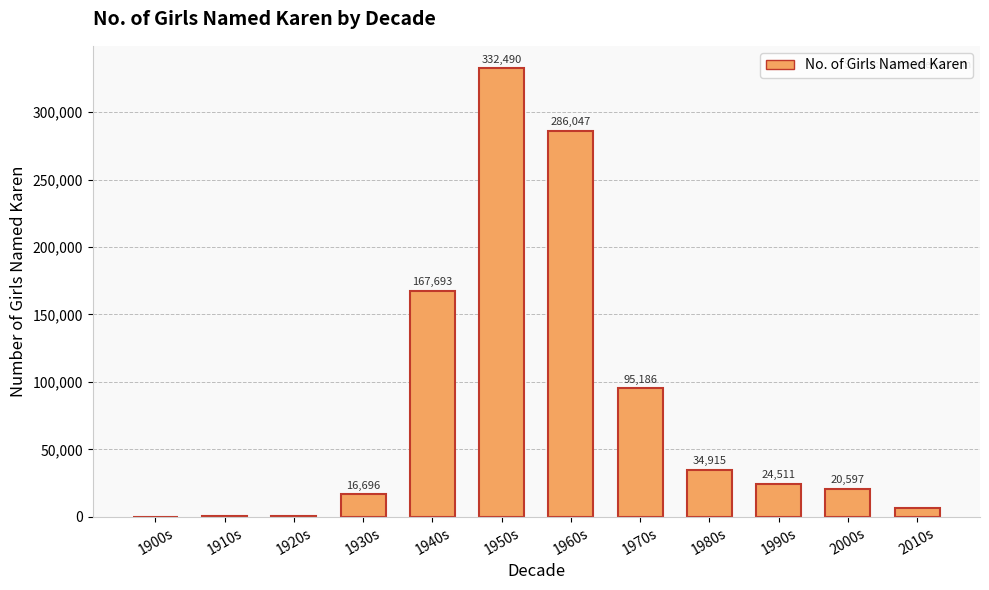

Is it true that the value at 1950s is 124670?

False